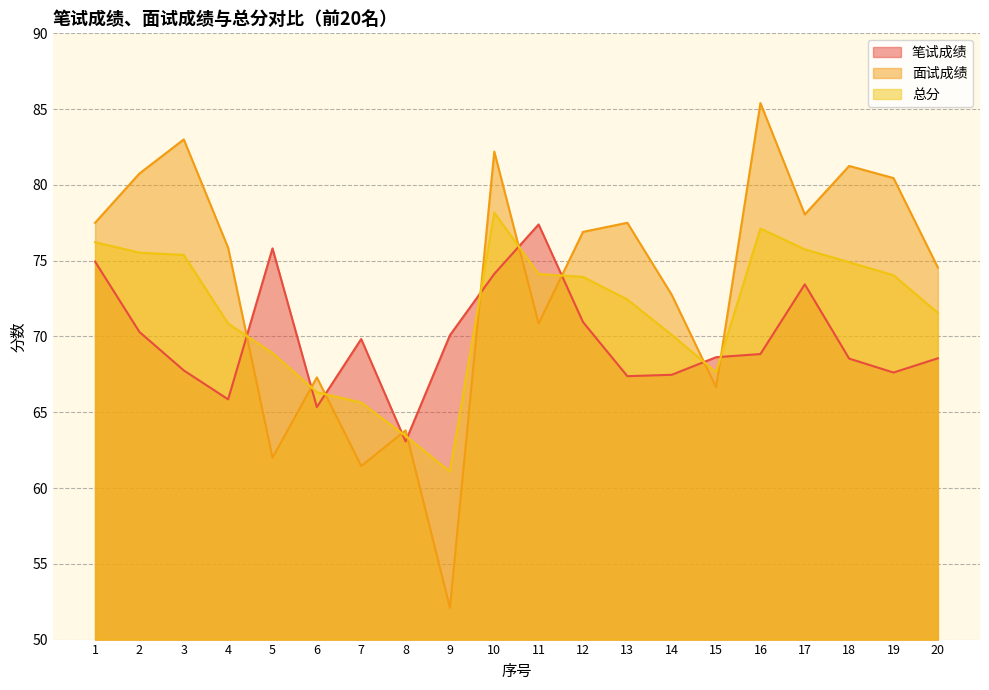

How many data points in 面试成绩 are less than 76?

10